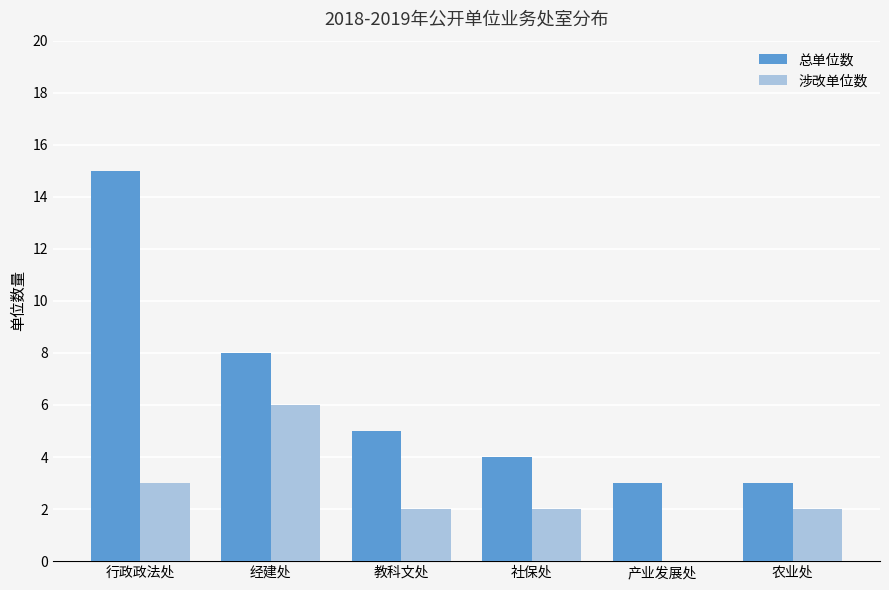

Count the number of categories in the chart.

6